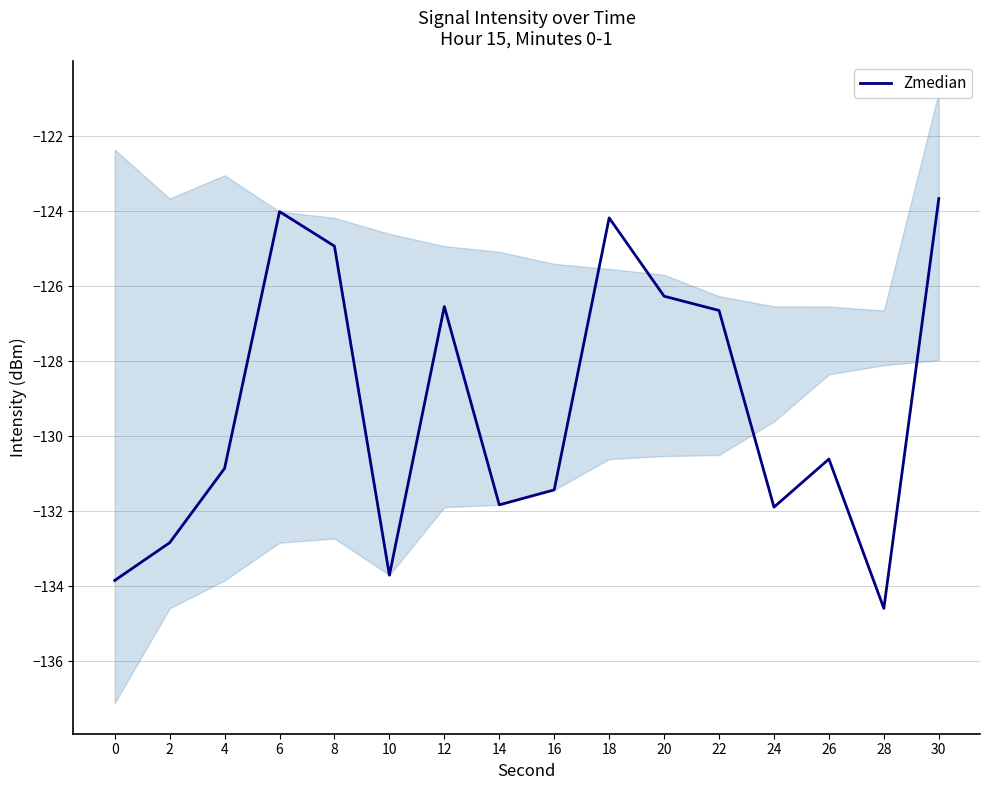

Does the chart have visible grid lines?

Yes